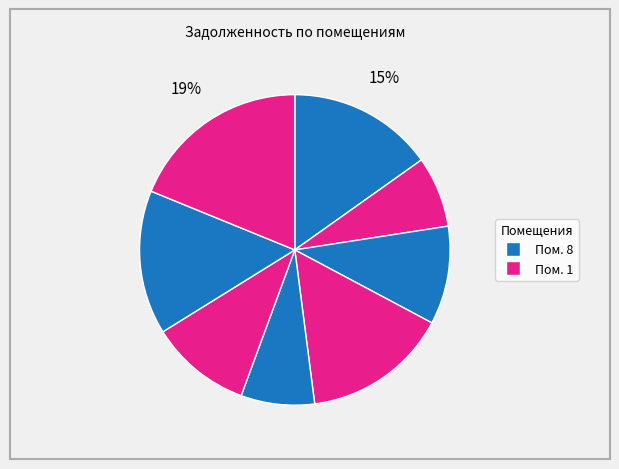

Count the number of slices in the pie.

8